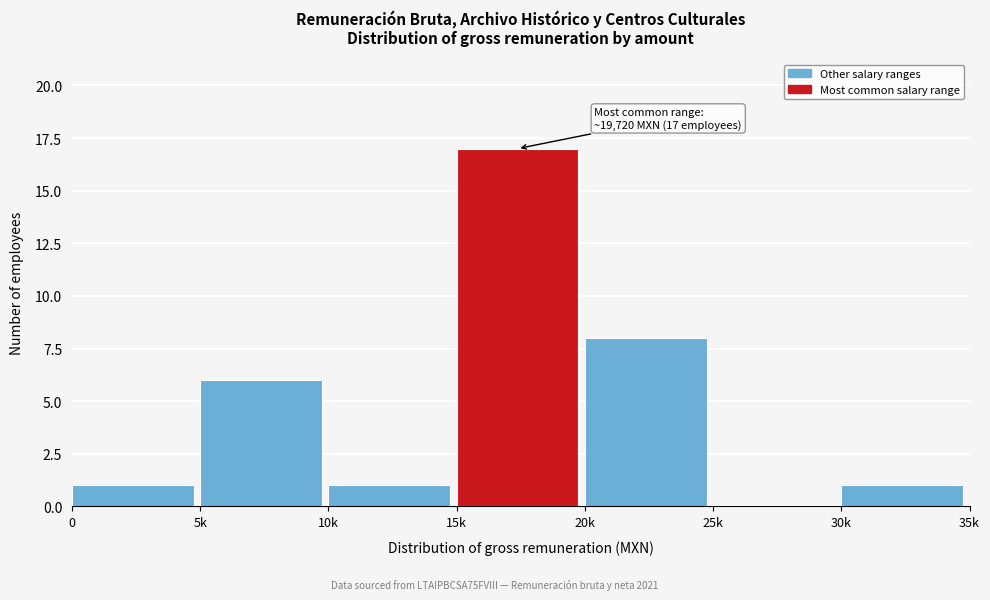

Reading left to right, list all the values displayed in this chart.

0=1	5k=6	10k=1	15k=17	20k=8	25k=0	30k=1